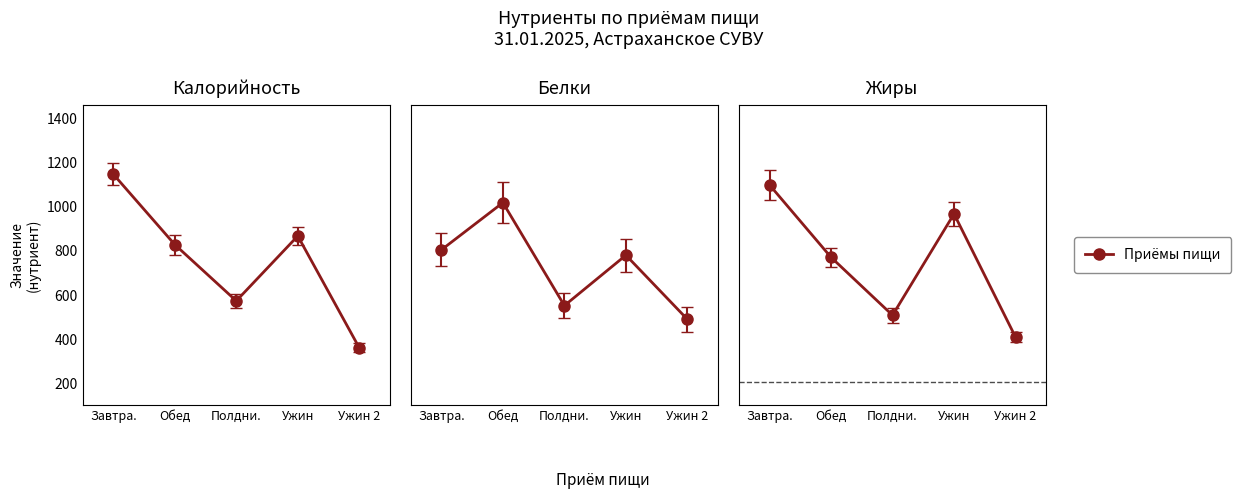

At Завтра., list the series in order from largest to smallest.

Калорийность, Жиры, Белки